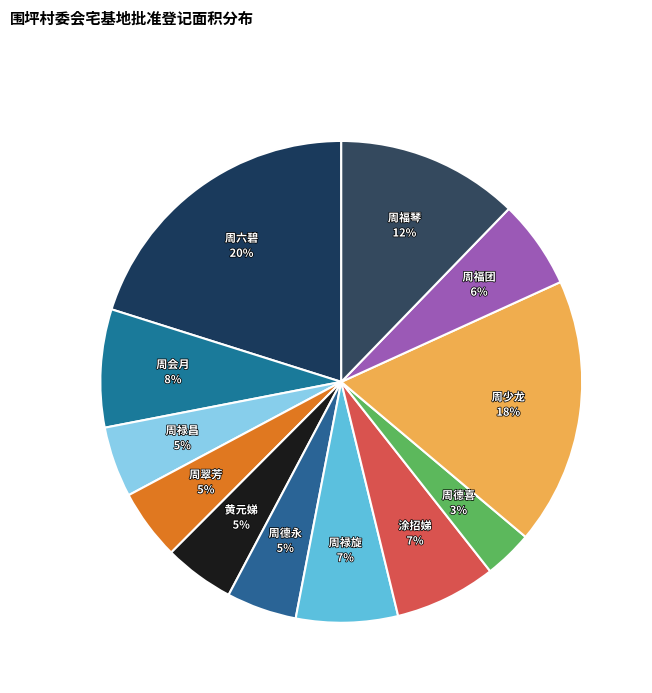

How many segments does this pie chart have?

12